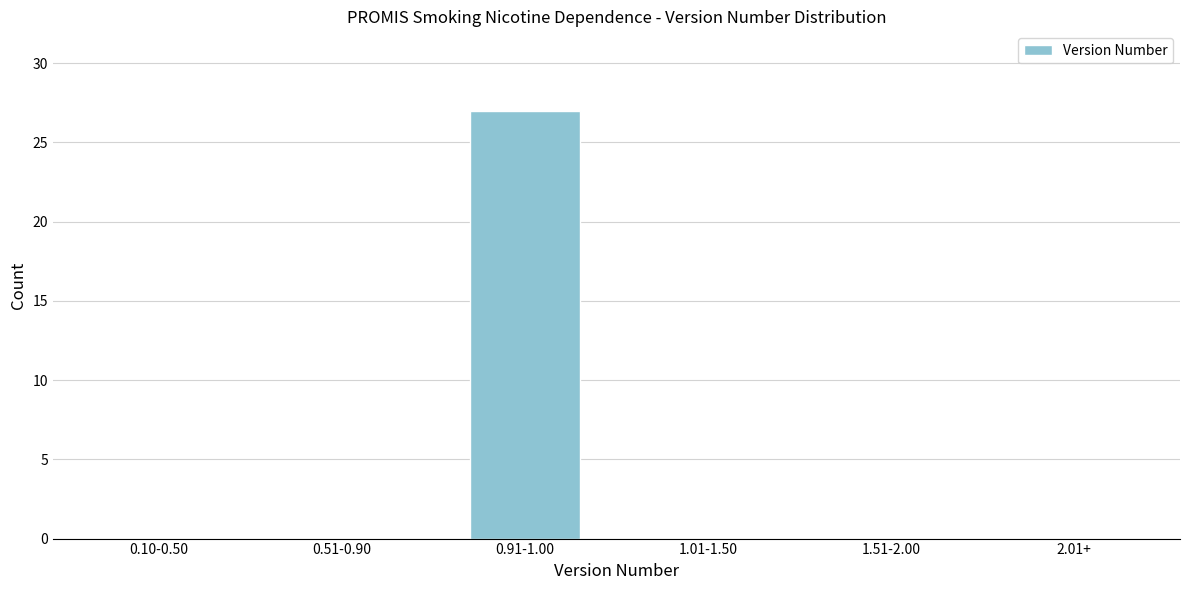

Reading left to right, transcribe all the data shown in this chart.

0.10-0.50=0	0.51-0.90=0	0.91-1.00=27	1.01-1.50=0	1.51-2.00=0	2.01+=0